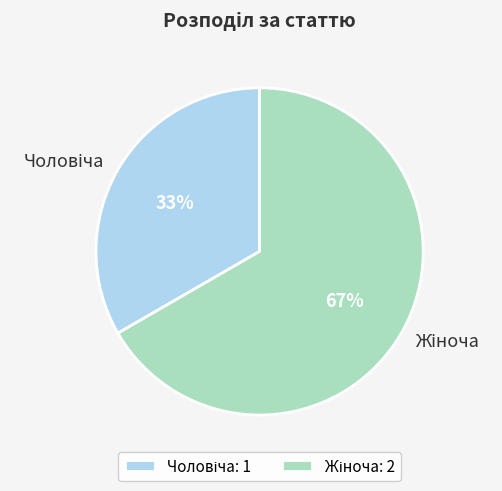

Is there a majority slice in this chart?

Yes